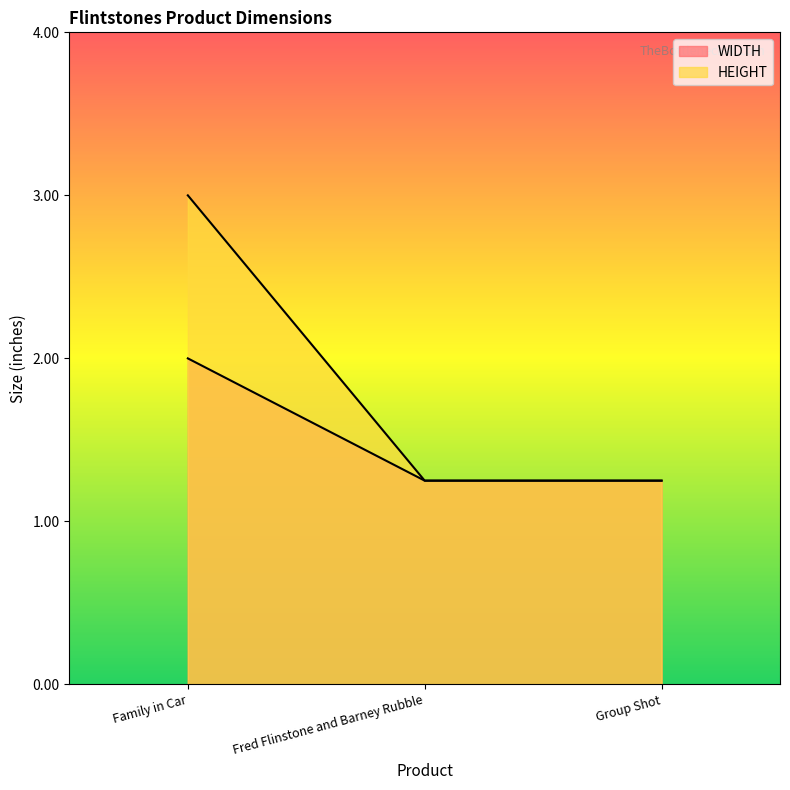

Reading left to right, list all the values displayed in this chart.

WIDTH: Family in Car=2.0	Fred Flinstone and Barney Rubble=1.2	Group Shot=1.2
HEIGHT: Family in Car=3.0	Fred Flinstone and Barney Rubble=1.2	Group Shot=1.2